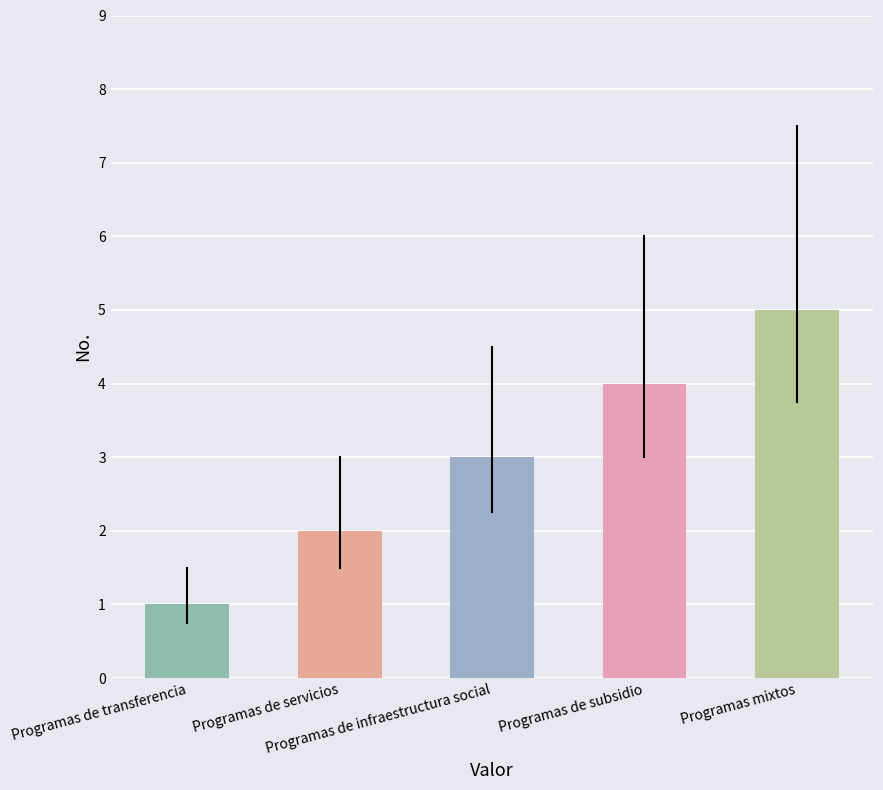

Is it true that the value at Programas de servicios is 2?

True